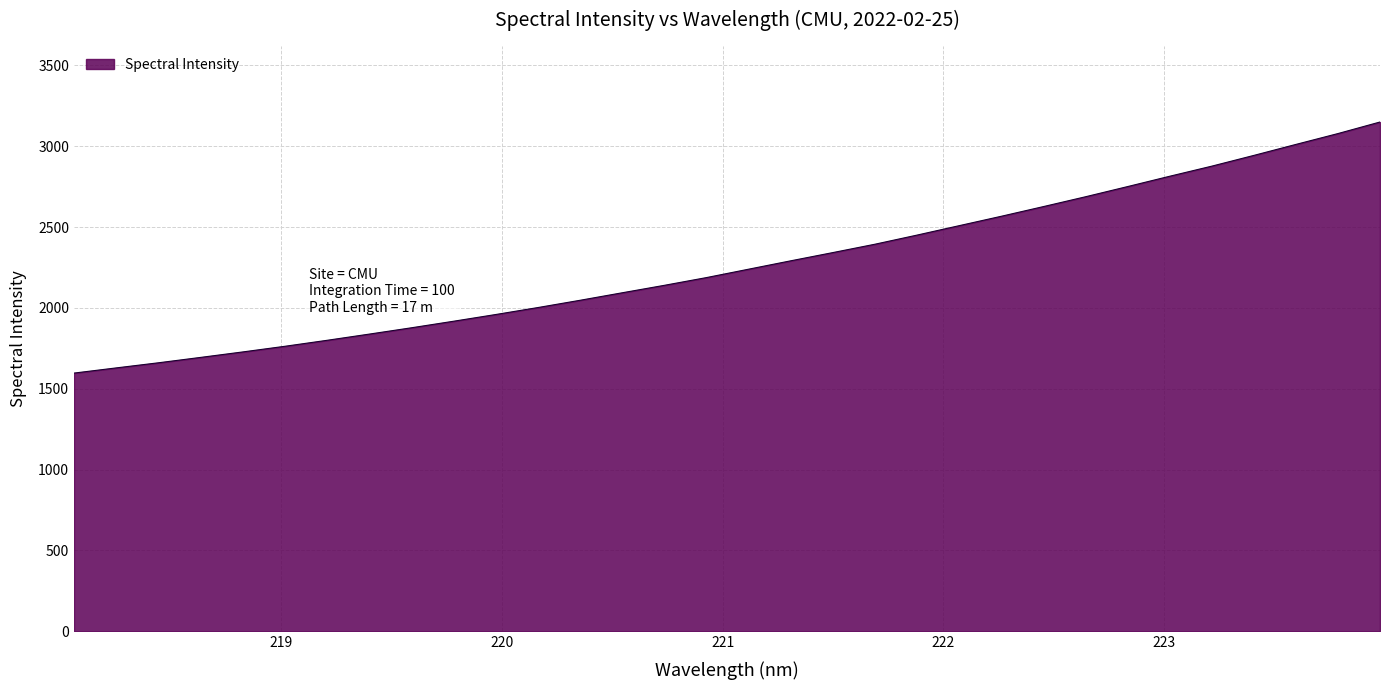

Reading left to right, transcribe all the data shown in this chart.

1596.9	1628.9	1660.5	1693.8	1727.6	1762.6	1799.6	1837.9	1877.0	1917.5	1959.0	2002.1	2046.9	2093.4	2139.4	2187.3	2239.2	2291.0	2341.9	2393.6	2450.1	2508.4	2566.5	2626.3	2687.1	2750.0	2813.9	2876.4	2942.8	3010.8	3078.0	3149.5